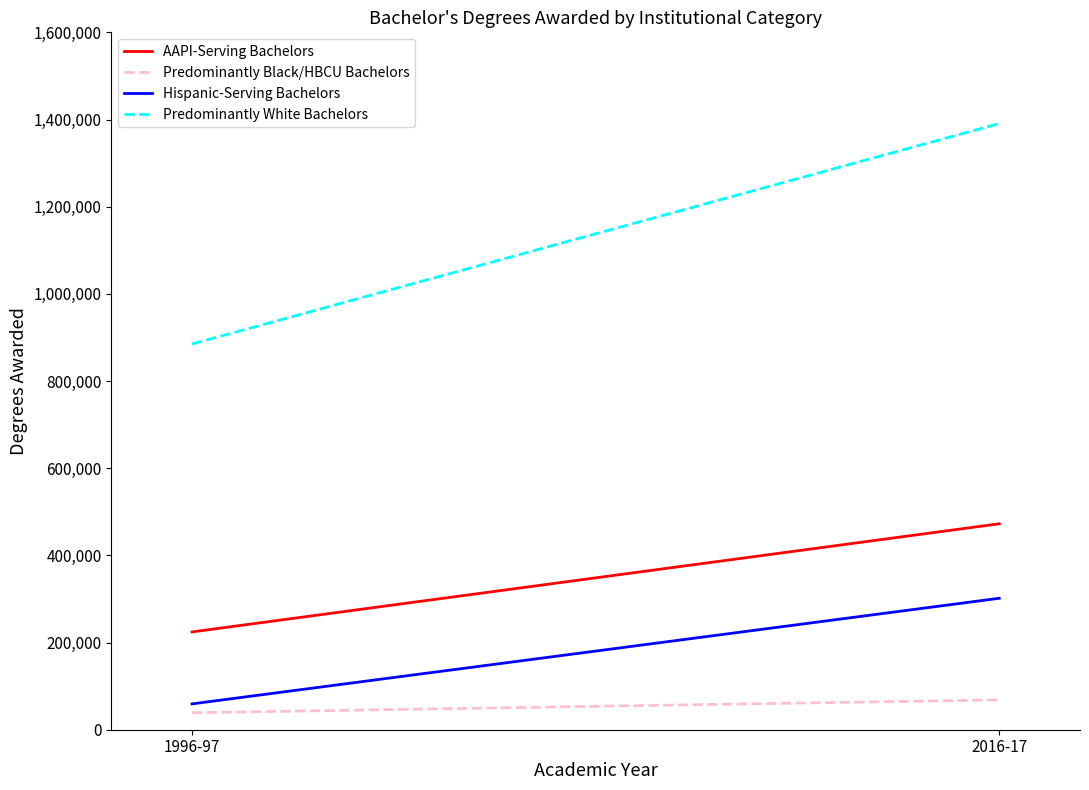

Does the chart display data point markers on the line(s)?

No